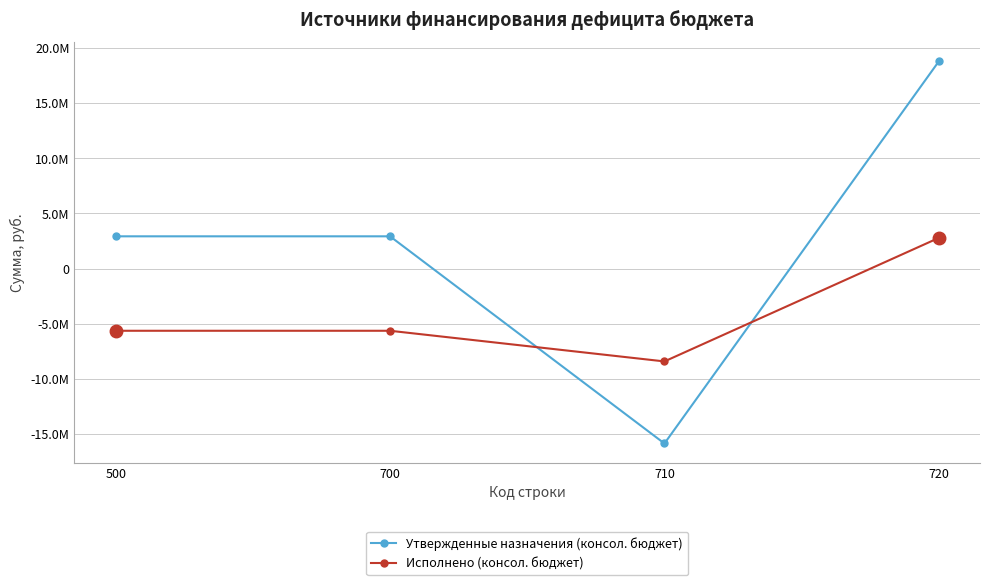

Is this an area chart (filled region under the line)?

No